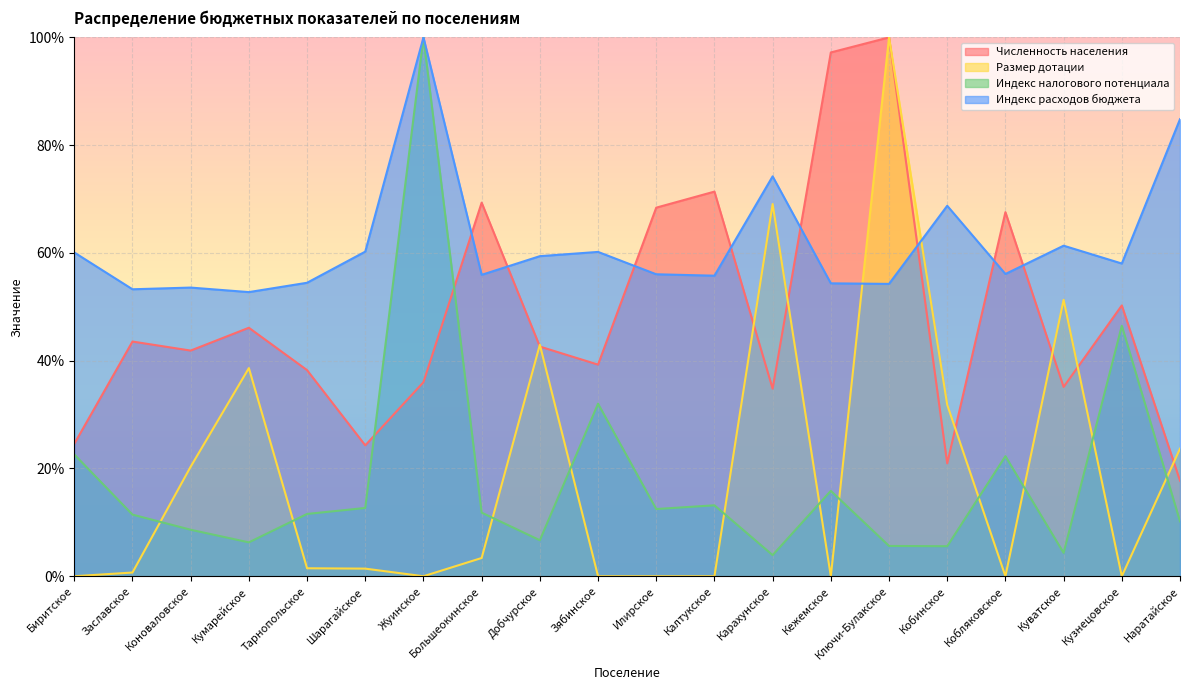

Is it true that Численность населения equals 0.7 at Коноваловское?

False